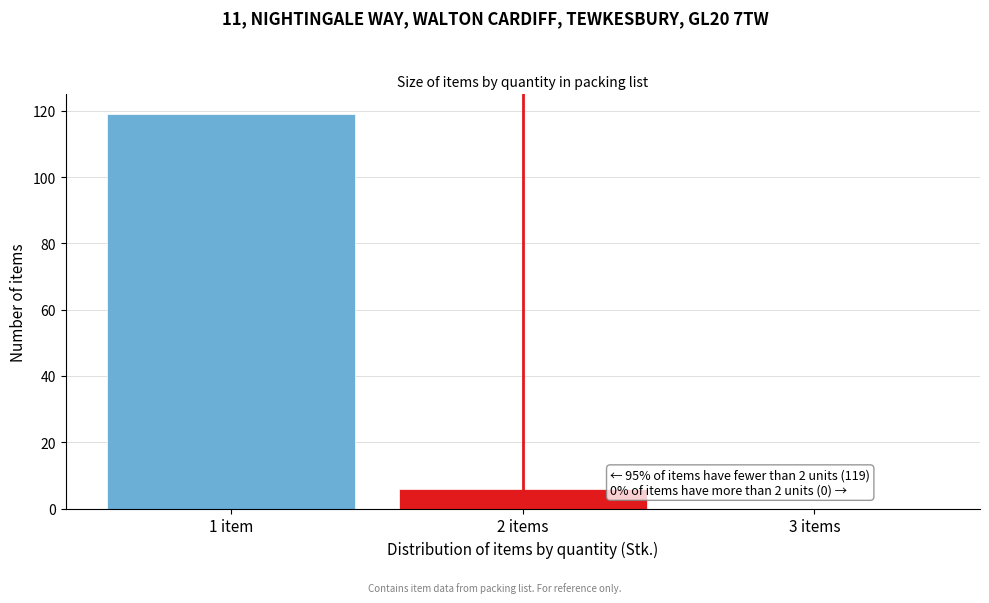

Reading left to right, list all the values displayed in this chart.

1 item=119	2 items=6	3 items=0